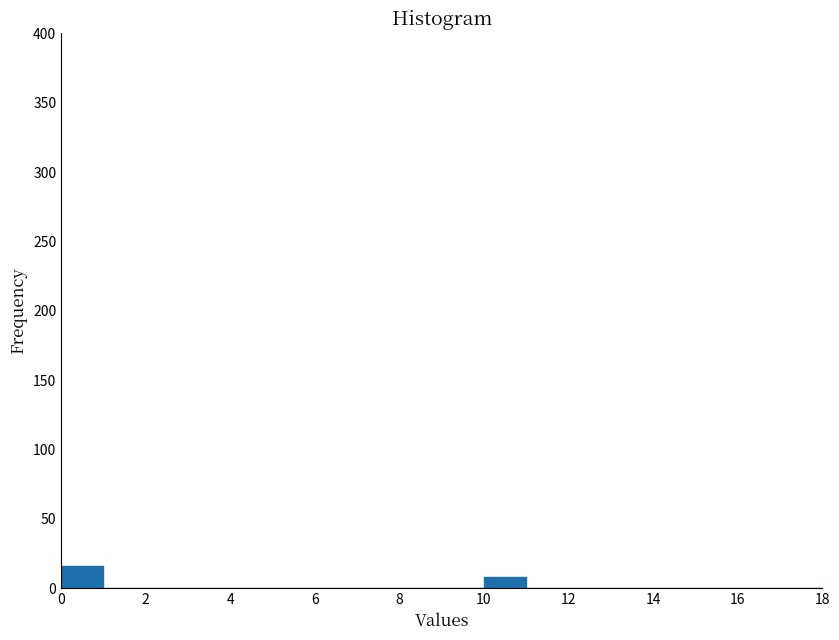

Reading left to right, transcribe this chart: for each bar, give the range it covers on the x-axis and its height. The values are not printed on the chart, so give them approximately, as read against the axis.

0 to 1: 15
1 to 2: 0
2 to 3: 0
3 to 4: 0
4 to 5: 0
5 to 6: 0
6 to 7: 0
7 to 8: 0
8 to 9: 0
9 to 10: 0
10 to 11: 10
11 to 12: 0
12 to 13: 0
13 to 14: 0
14 to 15: 0
15 to 16: 0
16 to 17: 0
17 to 18: 0